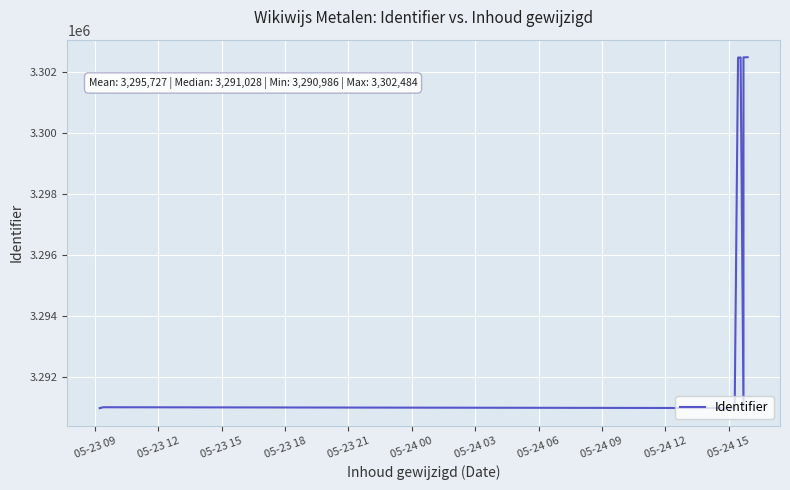

How many data points are less than 3291028?

8